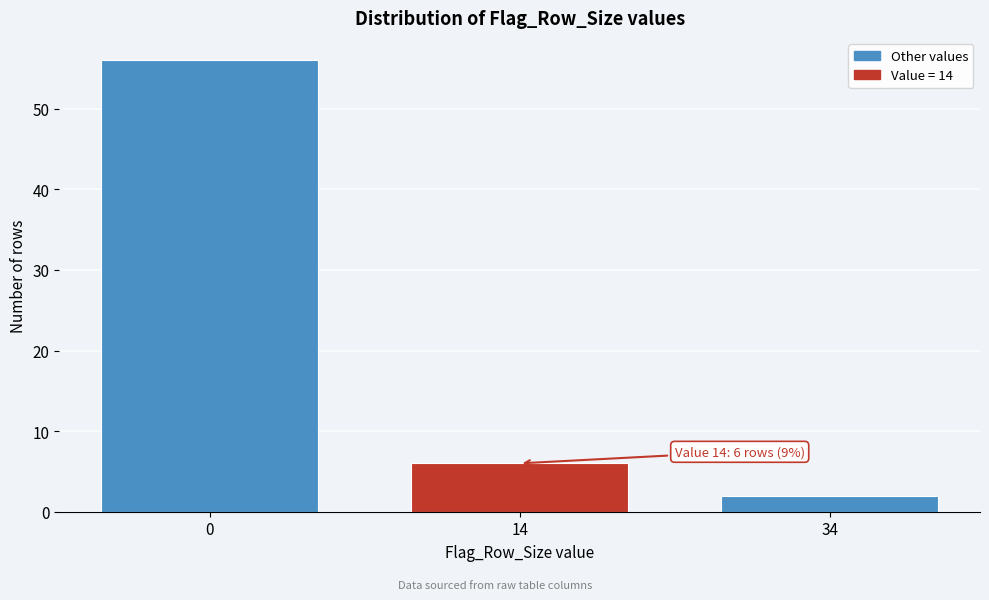

Reading right to left, extract all data points from this chart.

34=2	14=6	0=56